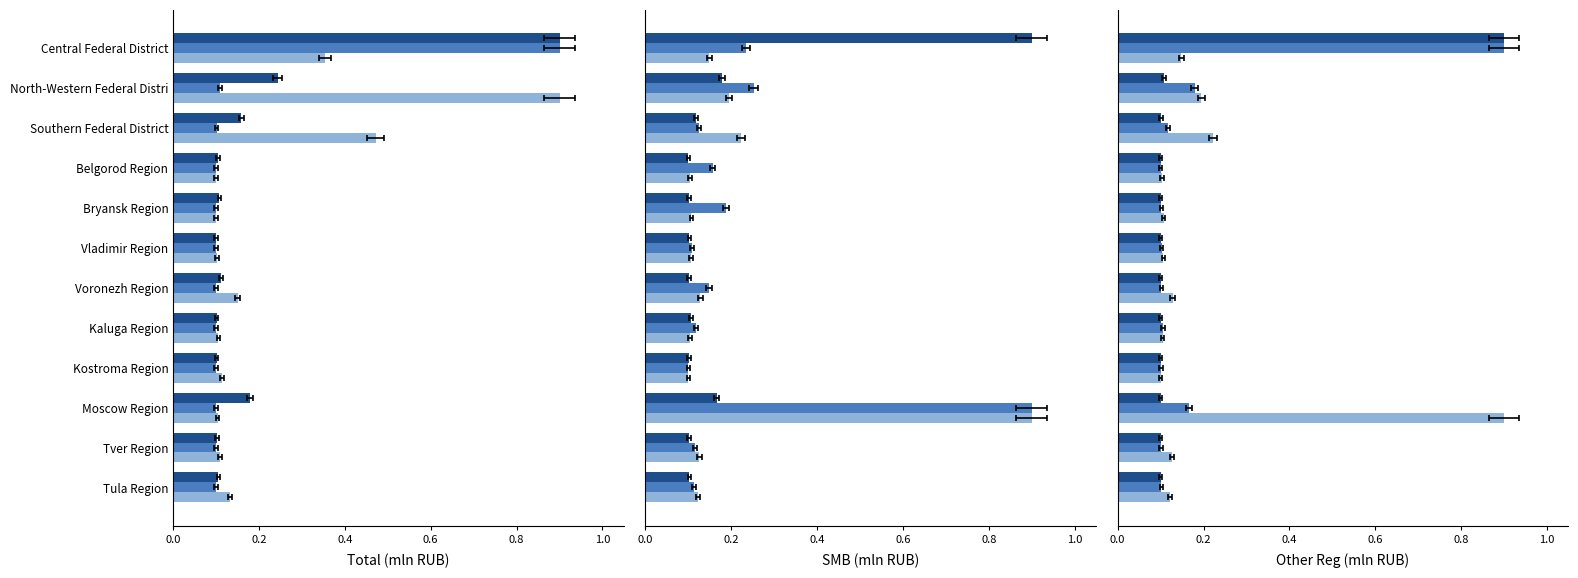

True or false: SMB total has a value of 0.2 at Kostroma Region.

False